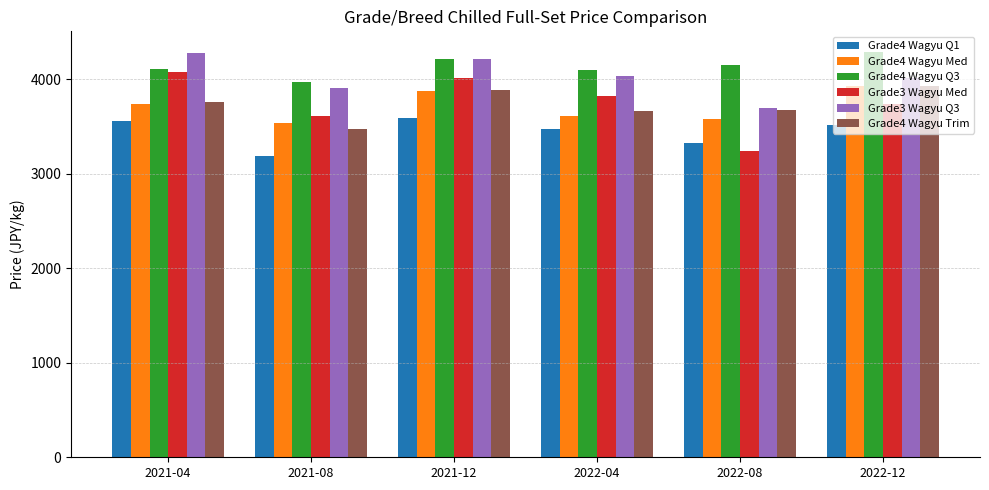

Is the value of Grade3 Wagyu Med at 2021-04 greater than the value of Grade4 Wagyu Q3 at 2021-08?

Yes